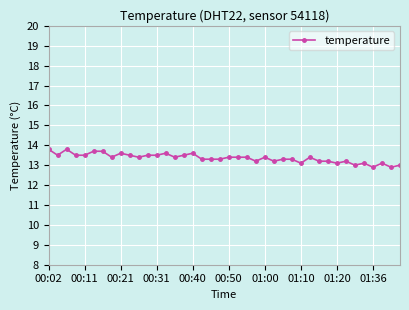

How many lines are shown in the chart?

1